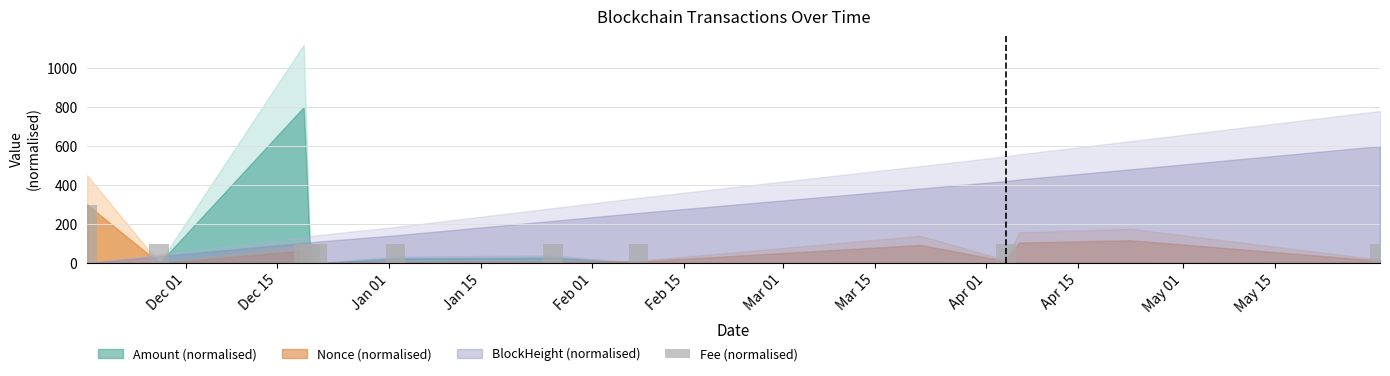

What is the greatest value displayed?

300.0